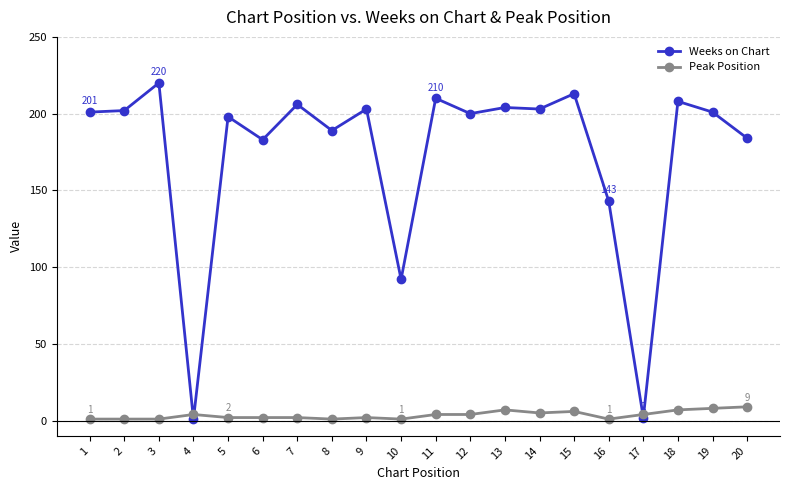

Rank the series at 20 from highest to lowest value.

Weeks on Chart, Peak Position